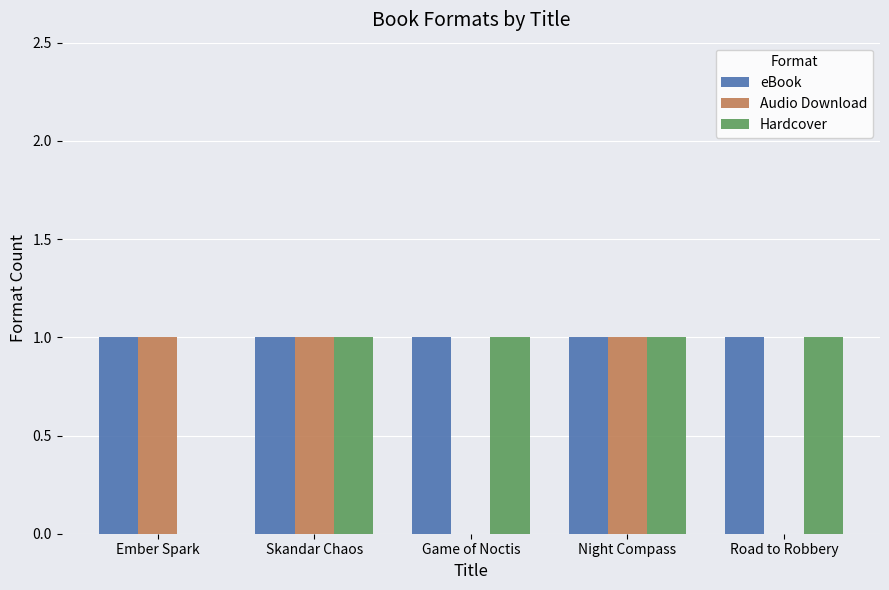

Is the value of Audio Download at Game of Noctis greater than the value of eBook at Game of Noctis?

No